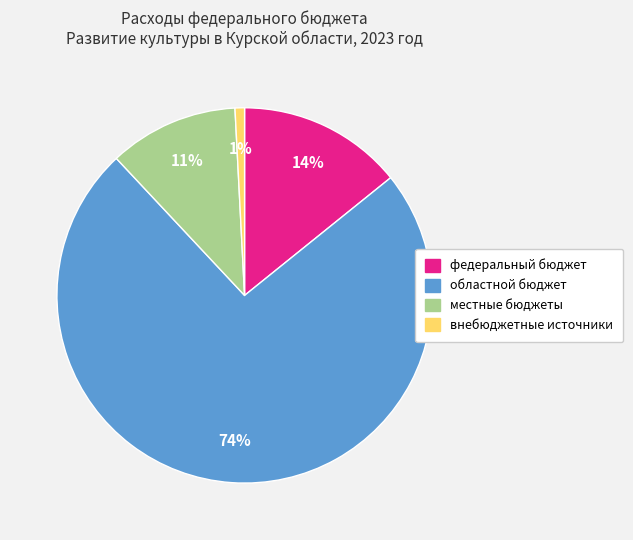

Is the sum of местные бюджеты and внебюджетные источники greater than half?

No